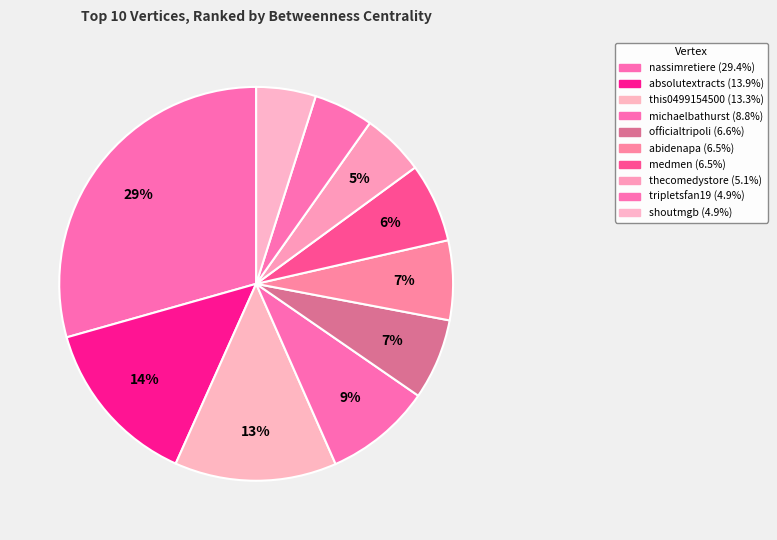

True or false: absolutextracts accounts for 14% of the total.

True